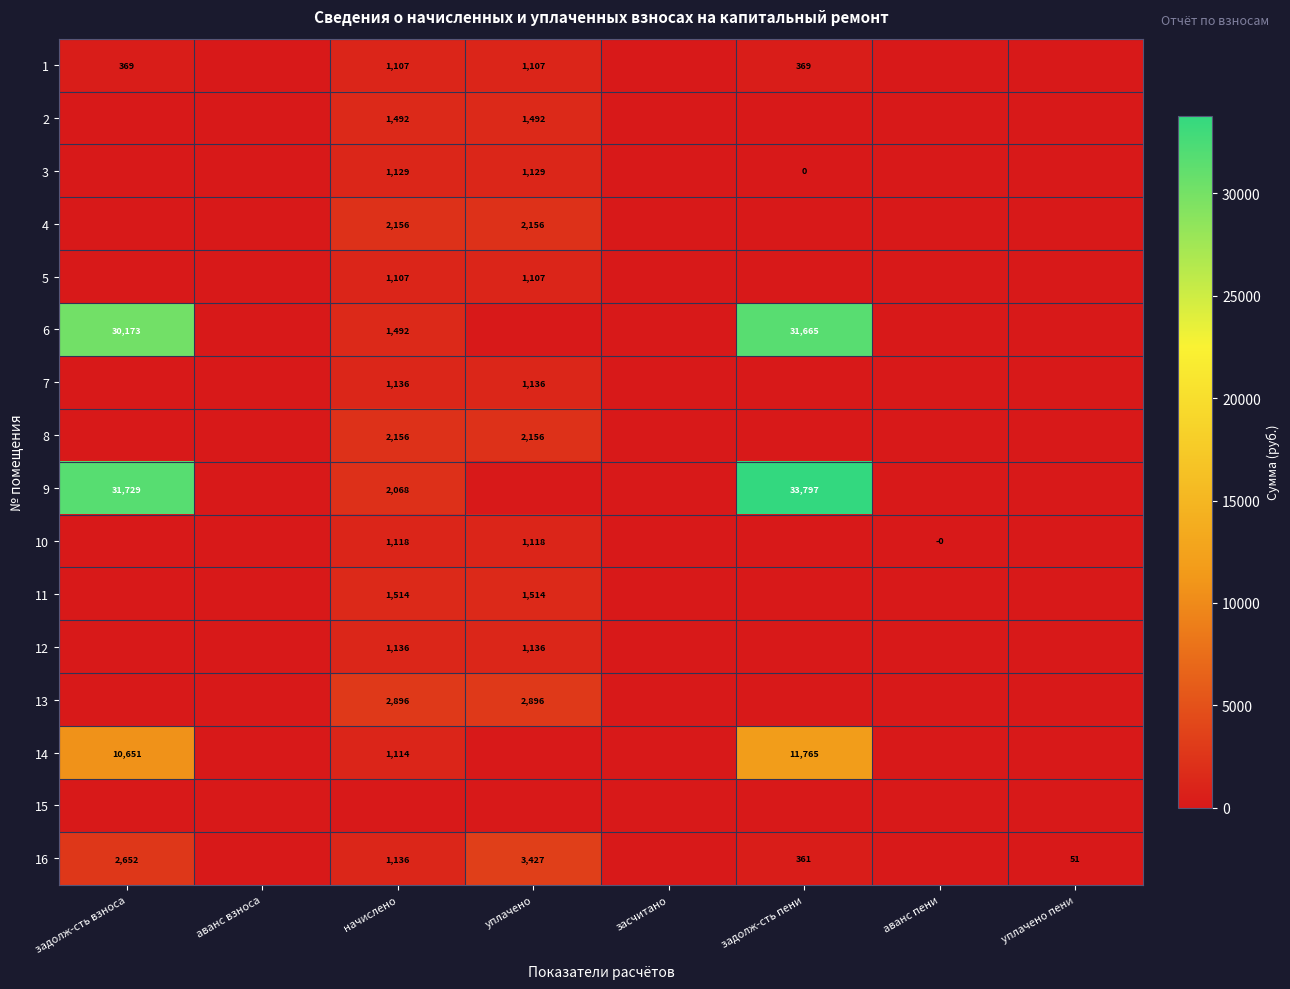

At which category is the sum across all series the highest?

задолж-сть пени